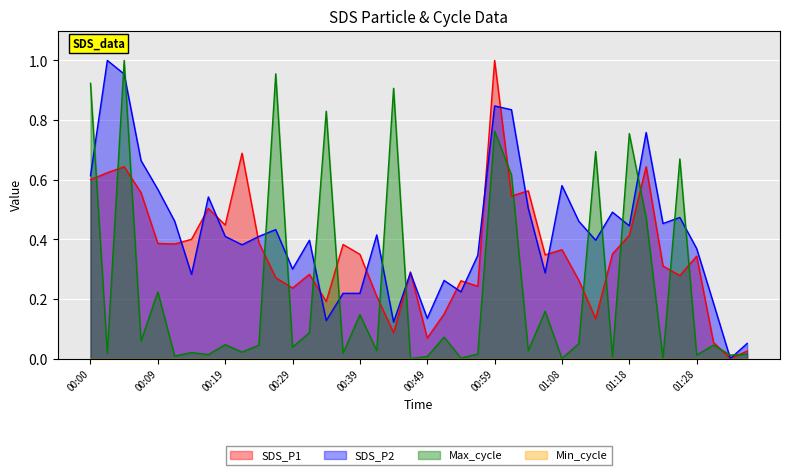

List the labels in order of Max_cycle value, largest first.

00:04, 00:27, 00:00, 00:44, 00:34, 00:59, 01:18, 01:13, 01:25, 01:01, 01:21, 00:09, 01:06, 00:39, 00:31, 00:51, 00:07, 01:11, 00:19, 00:24, 01:30, 00:29, 00:41, 01:03, 00:22, 00:14, 00:02, 00:36, 00:56, 01:35, 00:17, 01:28, 01:33, 00:12, 00:49, 01:16, 00:54, 00:46, 01:08, 01:23